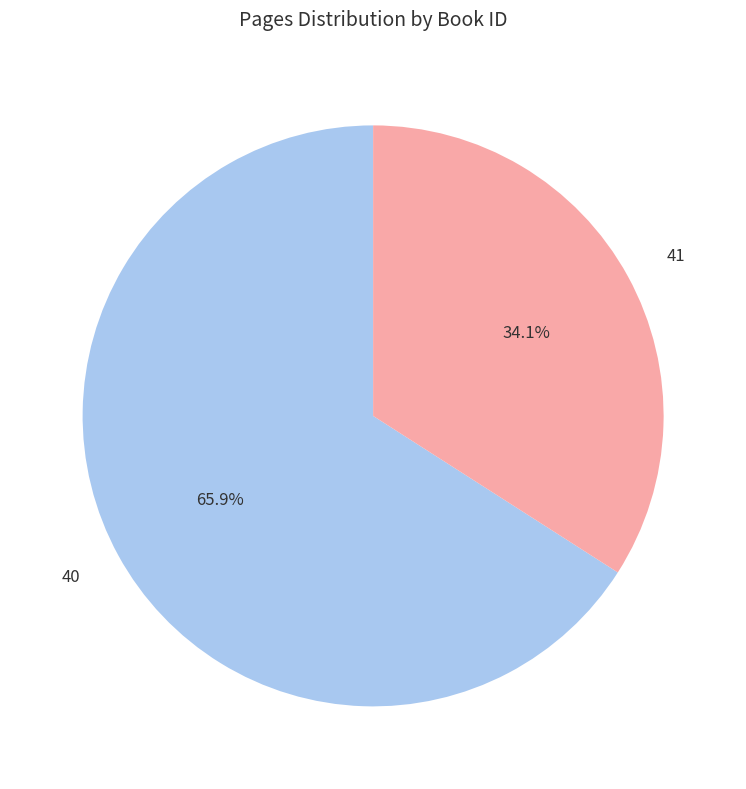

Is it true that 40 is 58% of the pie?

False